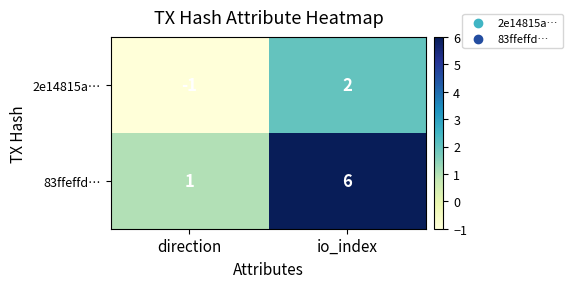

What is the minimum value shown in the chart?

-1